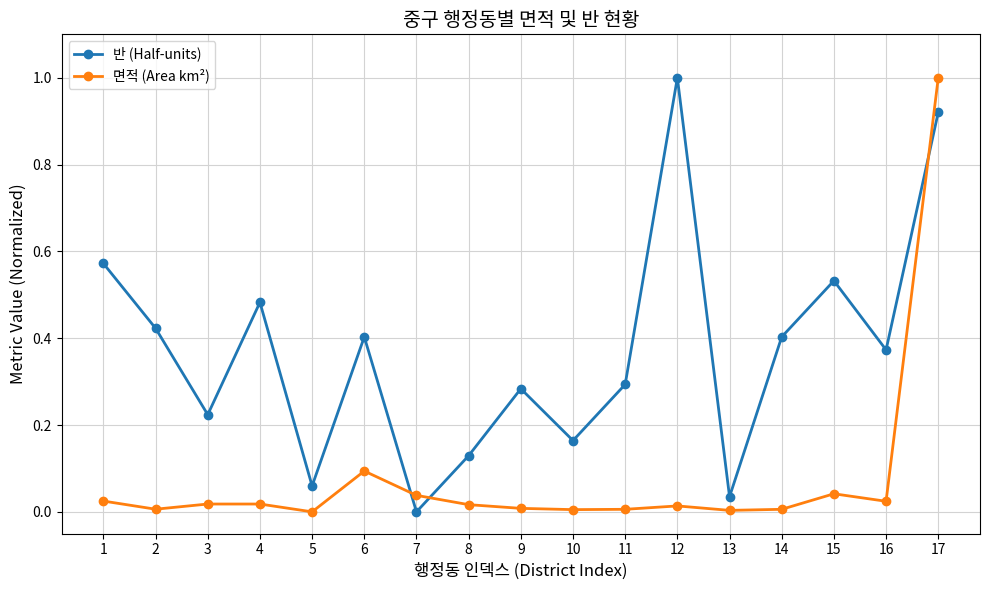

Is this an area chart (filled region under the line)?

No